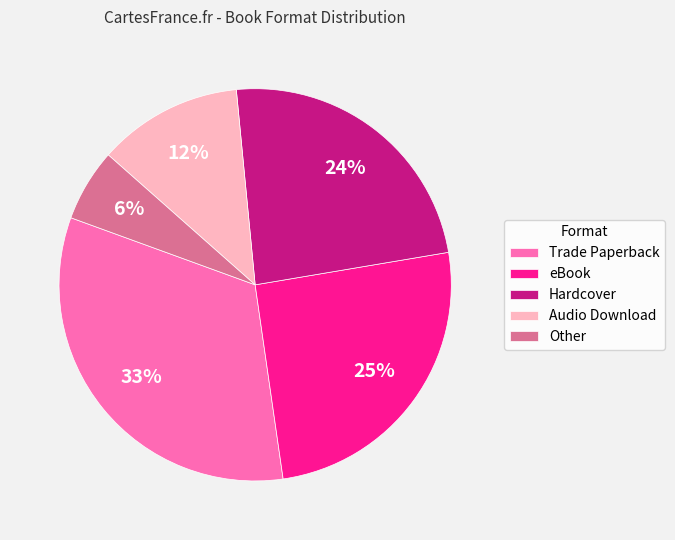

Is there a majority slice in this chart?

No